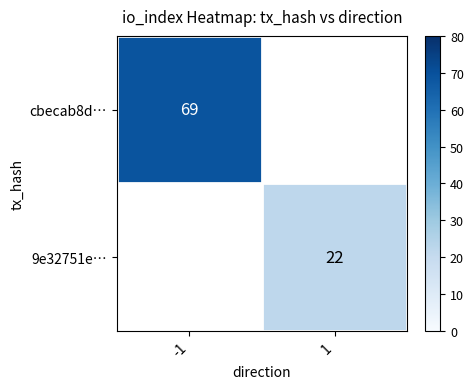

The value of cbecab8d… at -1 is 69. True or false?

True